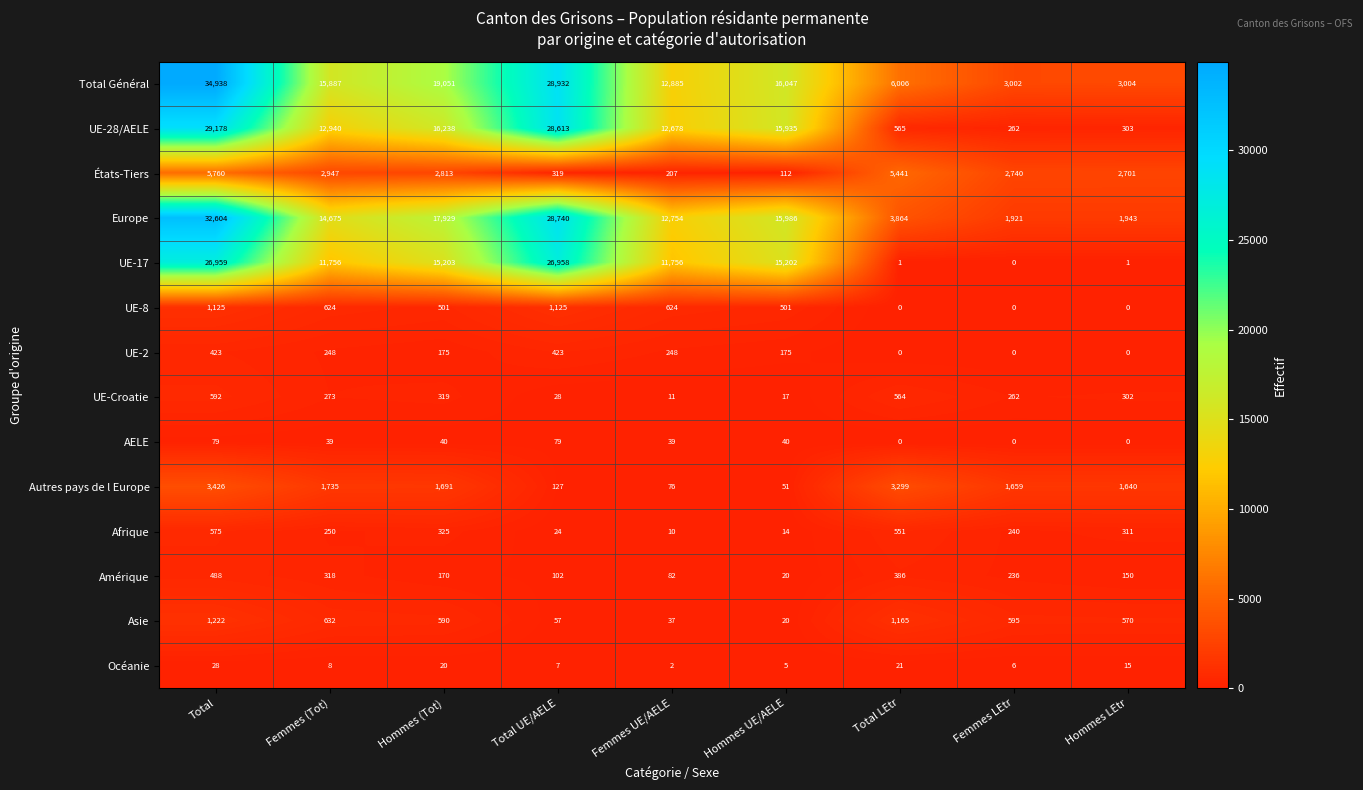

True or false: Autres pays de l Europe has a value of 1026 at Femmes (Tot).

False